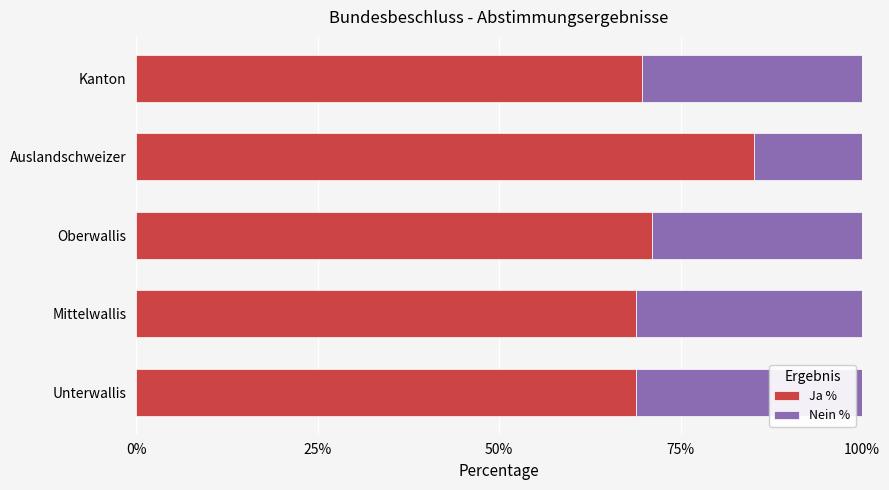

Which category has the highest value in the Ja % series?

Auslandschweizer